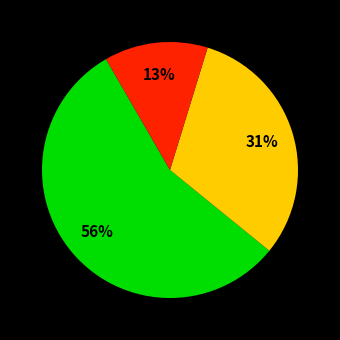

To the nearest percent, what is the difference between the largest and smallest slice percentages?

43%